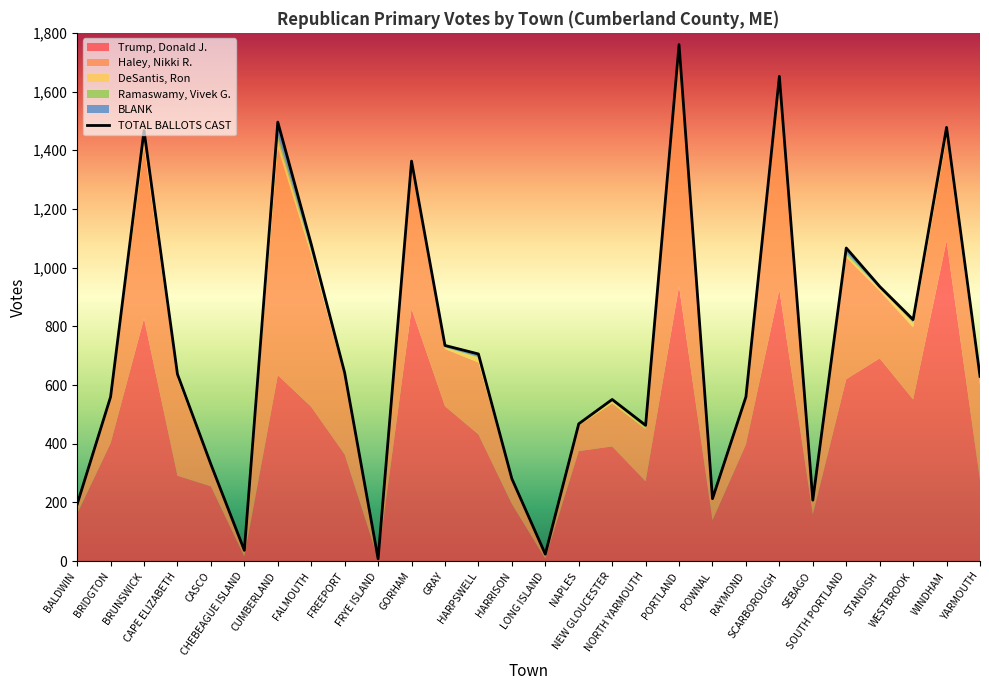

Where does the Haley, Nikki R. series first go above 230?

BRUNSWICK